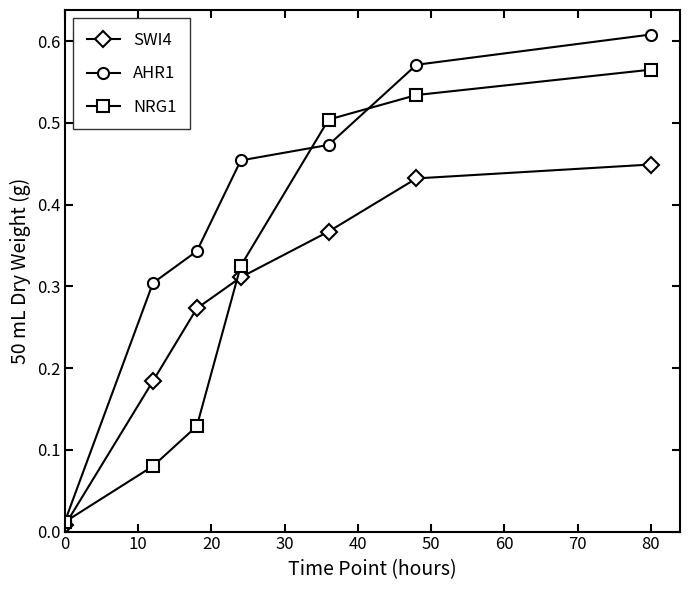

Which series has the largest total across all categories?

AHR1